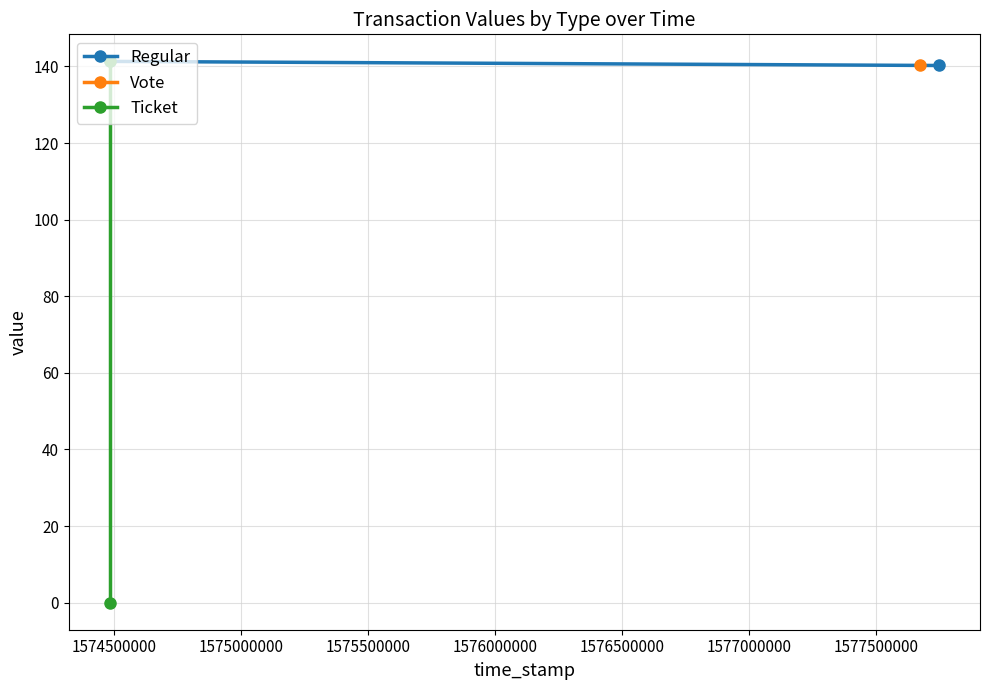

How many values in the Ticket series exceed 141?

1